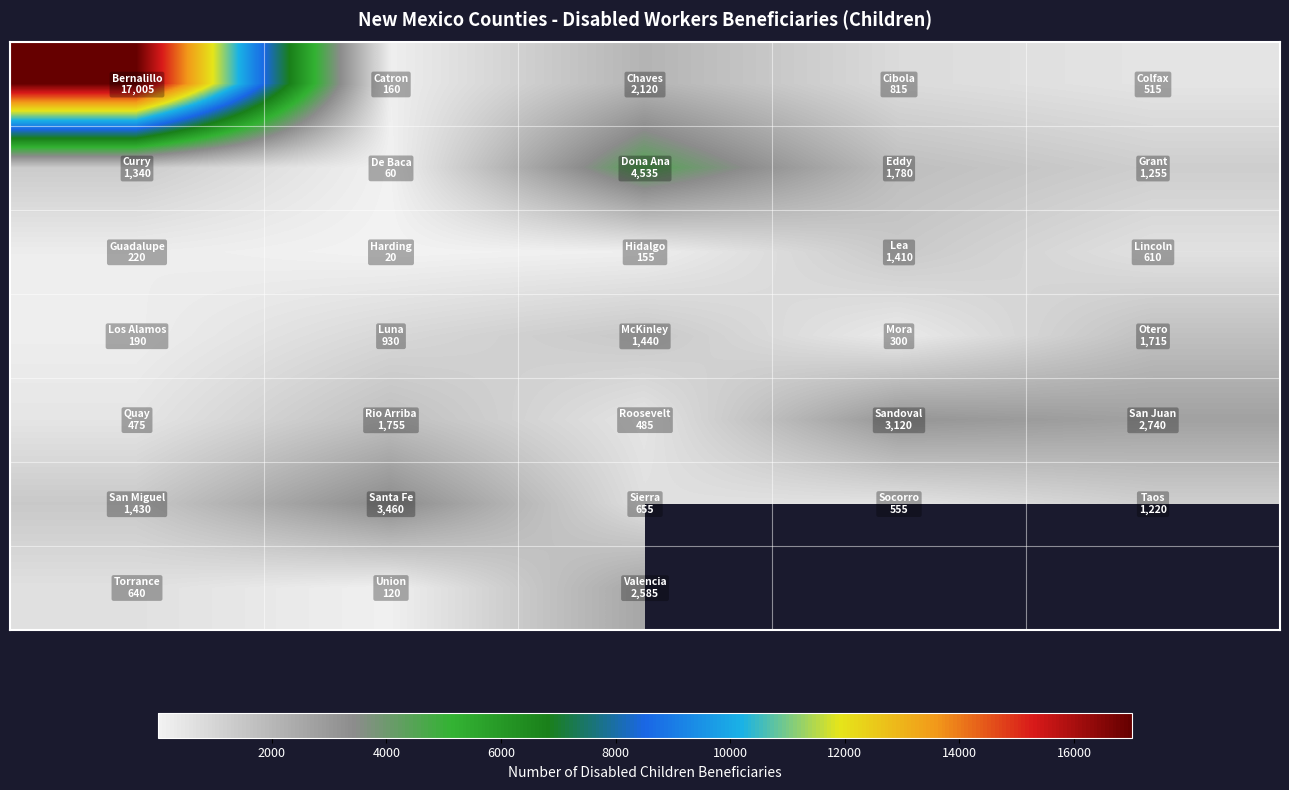

What is the greatest value displayed?

17005.0